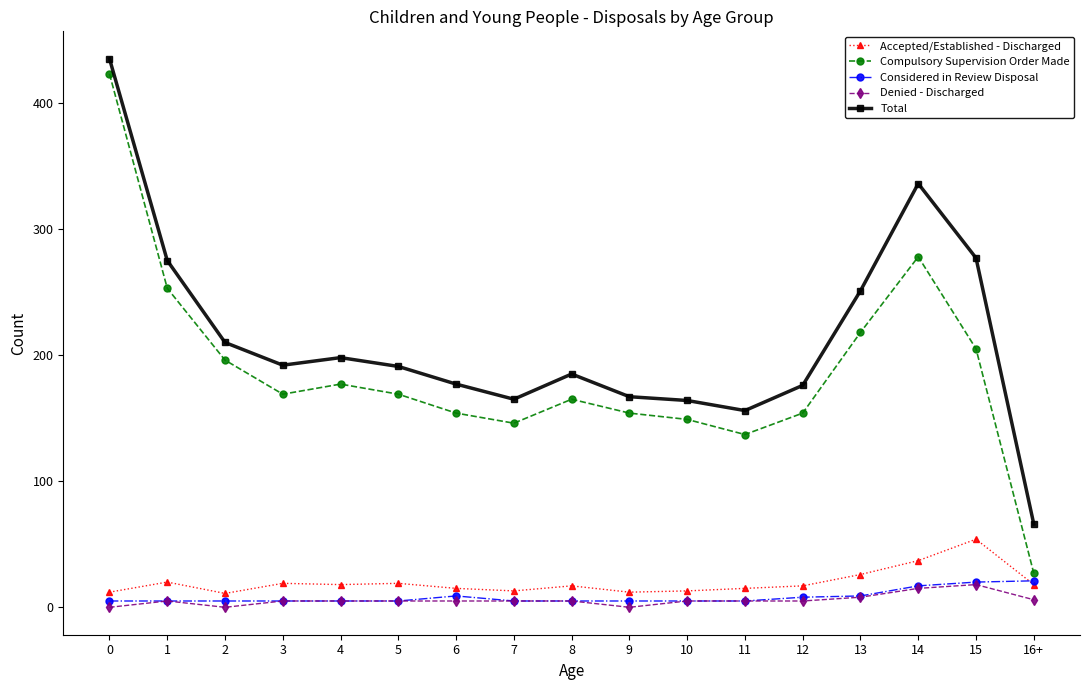

What is the label of the 16th point from the right?

1